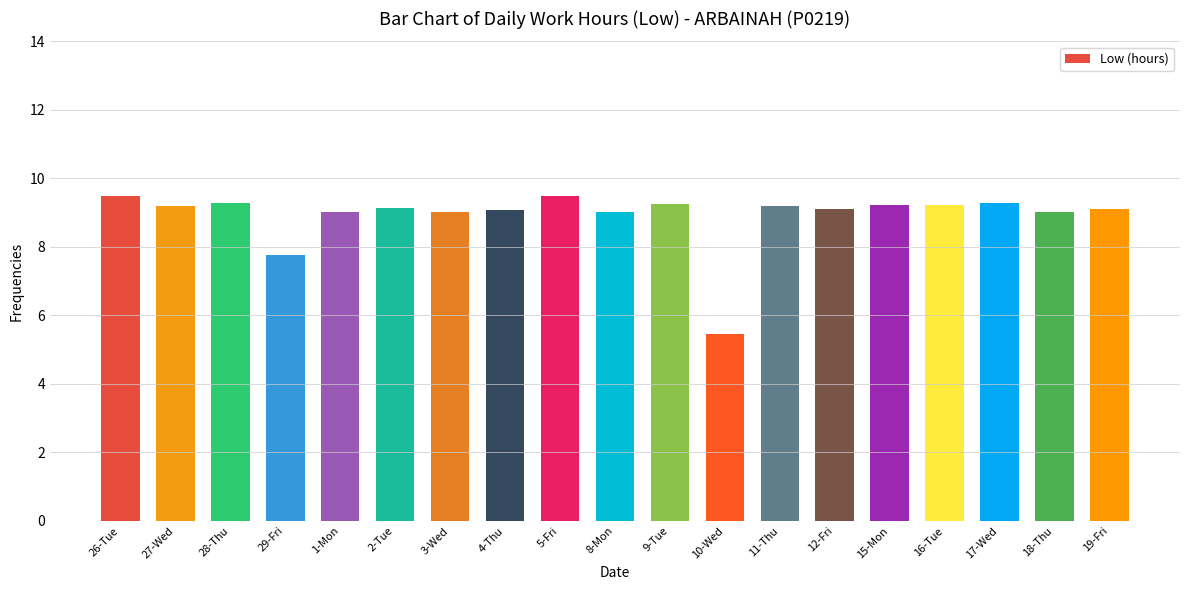

Is it true that the value at 1-Mon is 9.0?

True